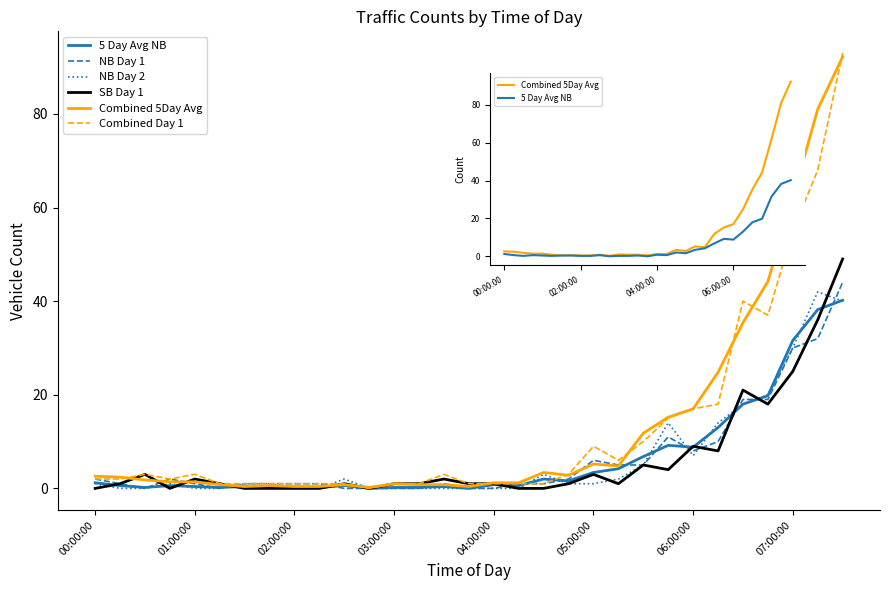

At 15, list the series in order from smallest to largest.

5 Day Avg NB, NB Day 1, NB Day 2, Combined 5Day Avg, SB Day 1, Combined Day 1